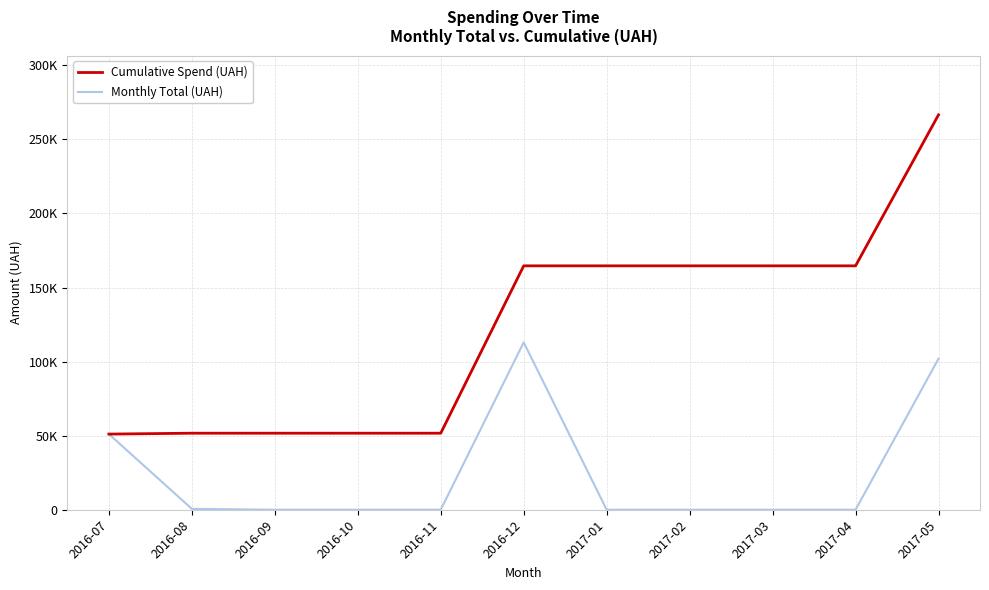

What is the difference between the Cumulative Spend (UAH) values at 2017-04 and 2017-05?

101956.0